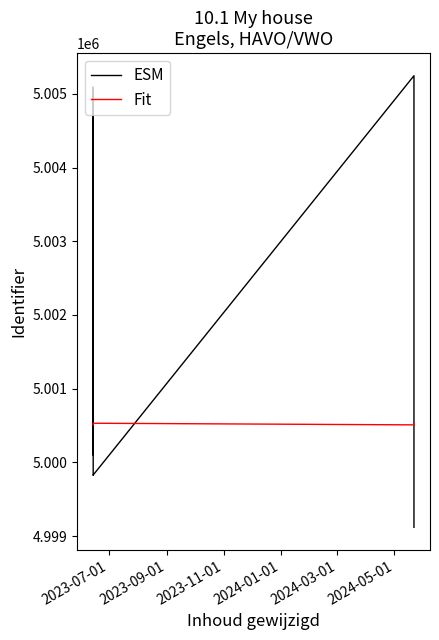

At which label is ESM closest to 5002182?

2023-07-01